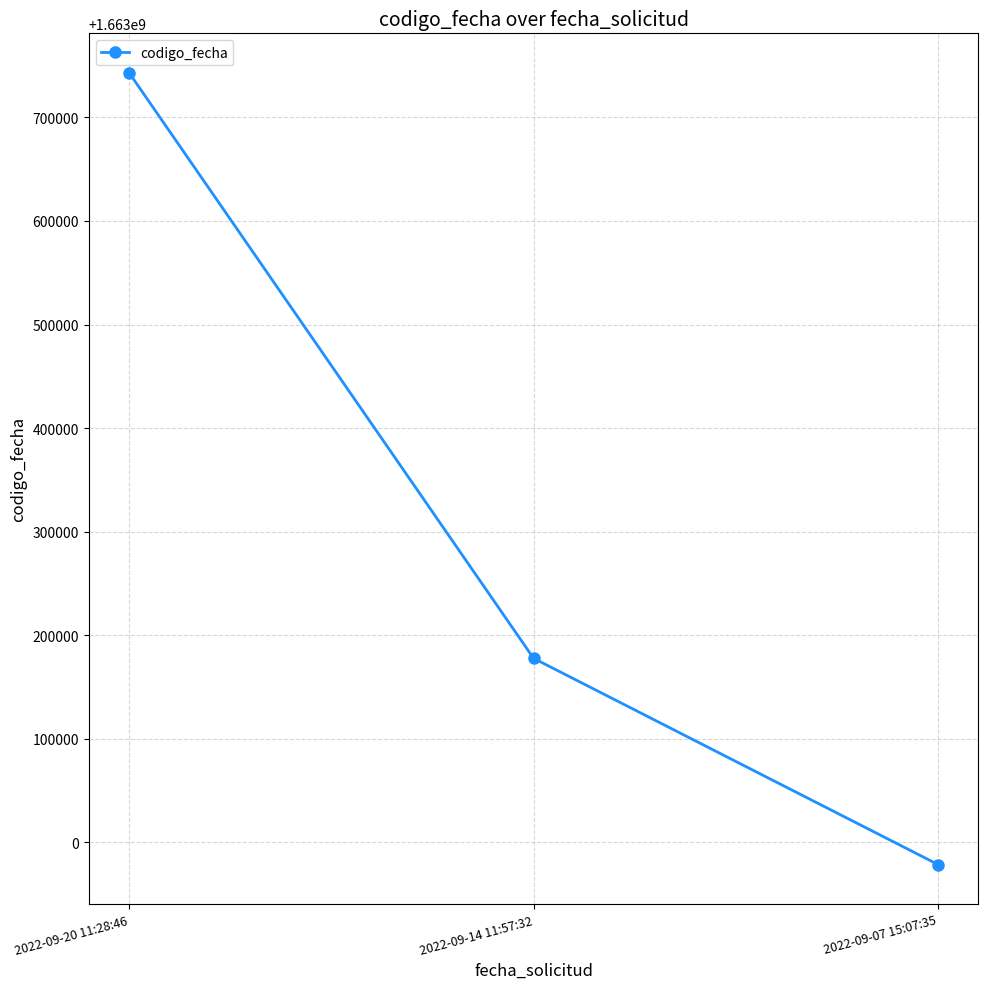

Reading right to left, transcribe all the data shown in this chart.

2022-09-07 15:07:35=1662978514	2022-09-14 11:57:32=1663177616	2022-09-20 11:28:46=1663742996